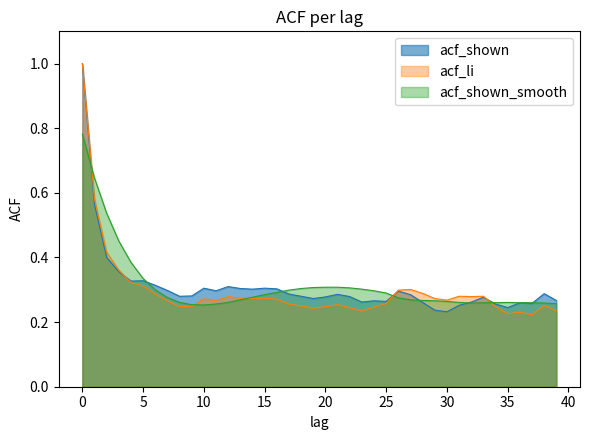

How many data points does each series have?

40